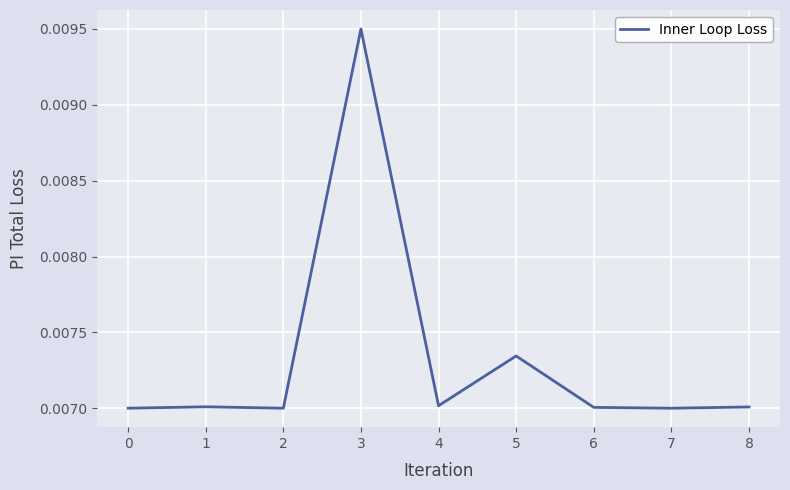

Which label corresponds to the largest value in the chart?

3